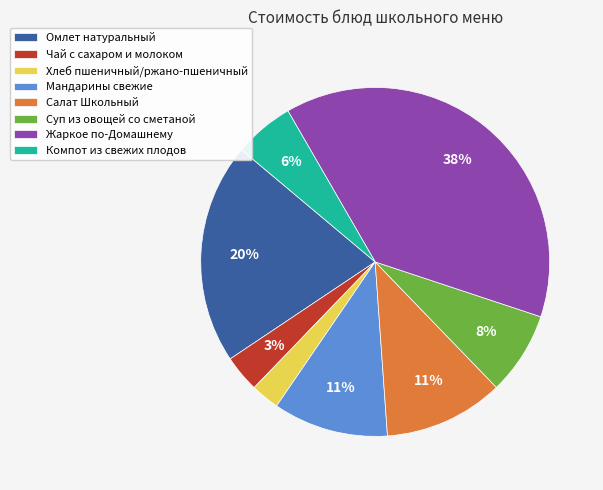

Does Чай с сахаром и молоком account for over 50% of the chart?

No